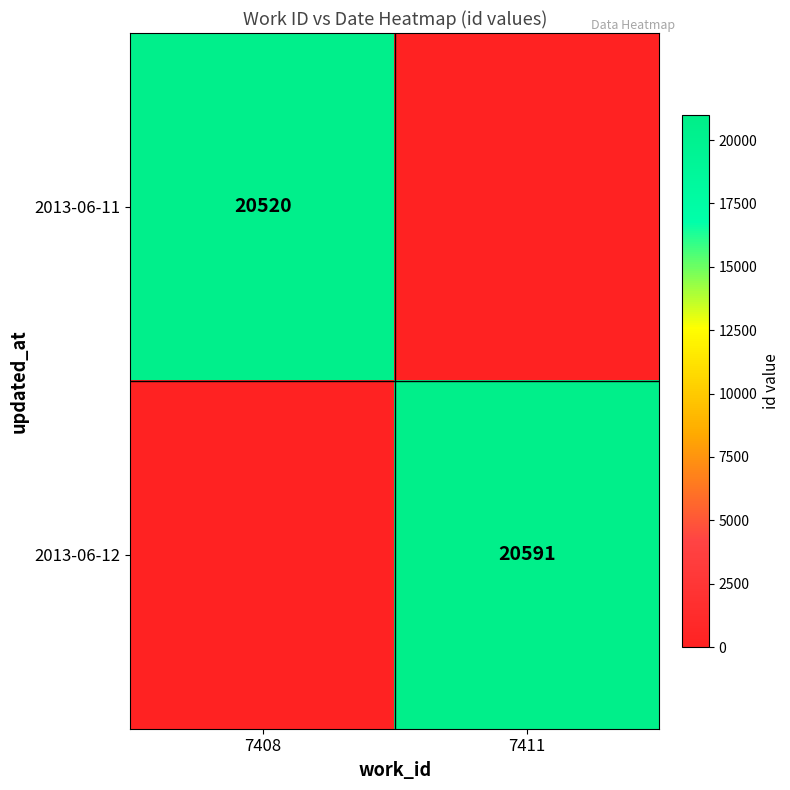

Is the value of 2013-06-12 at 7411 greater than the value of 2013-06-11 at 7408?

Yes